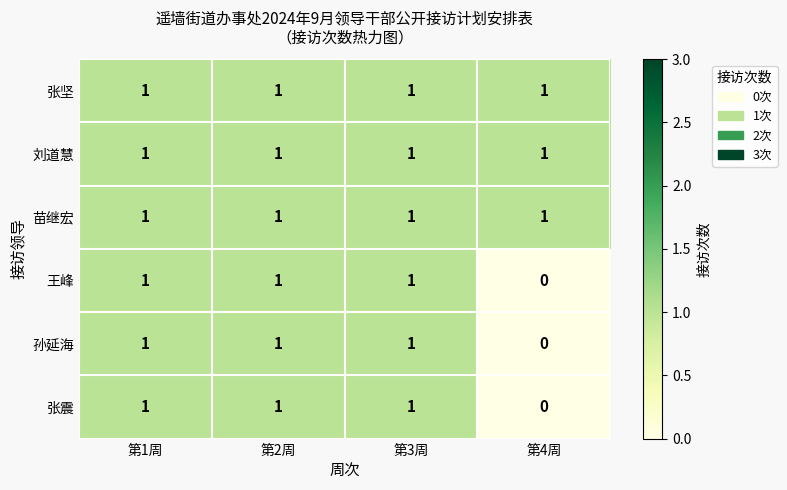

Which category has the lowest value across all series?

第4周